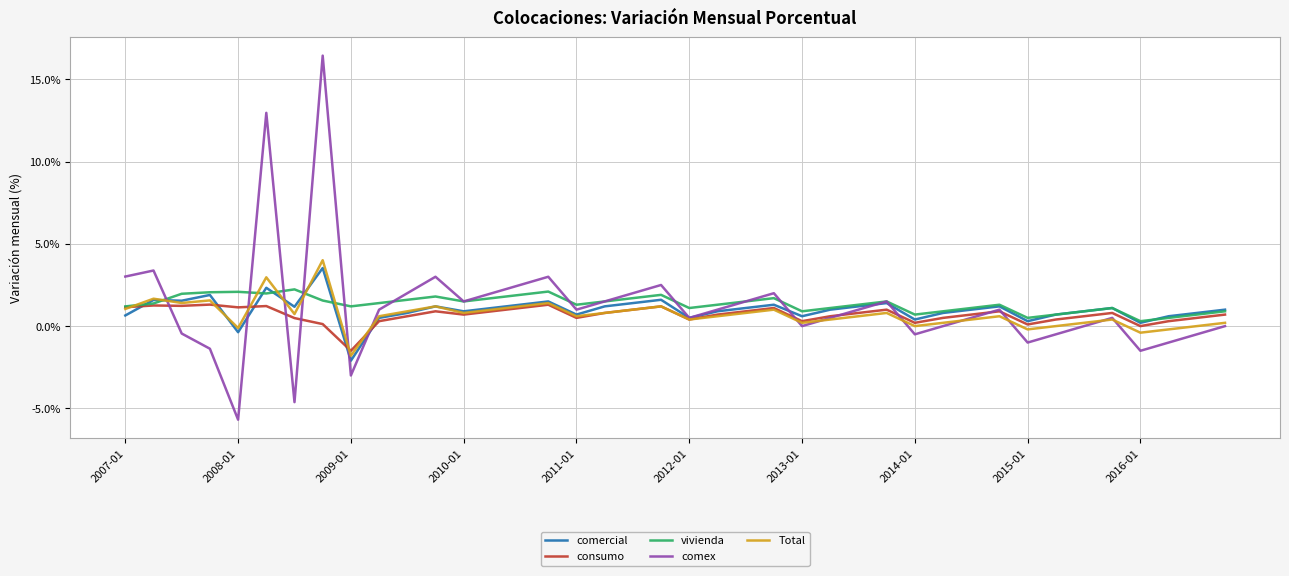

Which series has the largest range (max minus min)?

comex